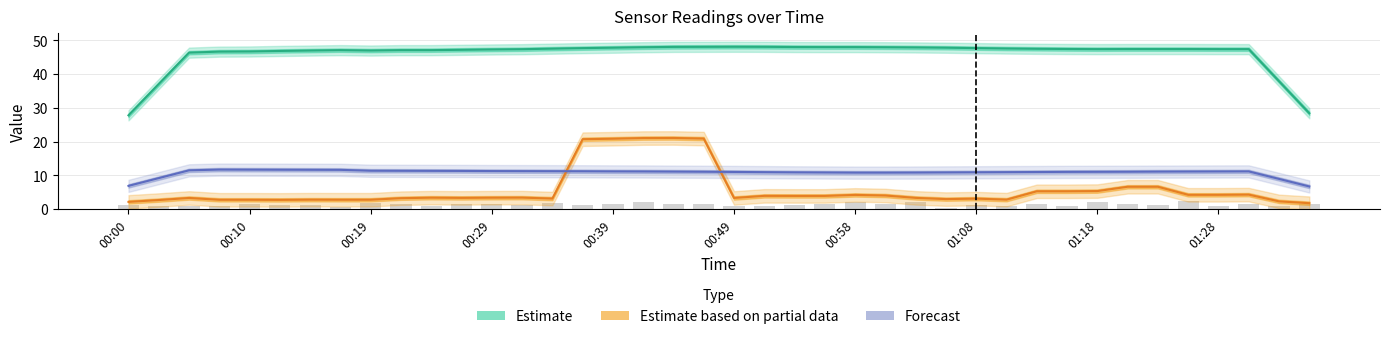

What is the minimum value for Estimate?

27.8